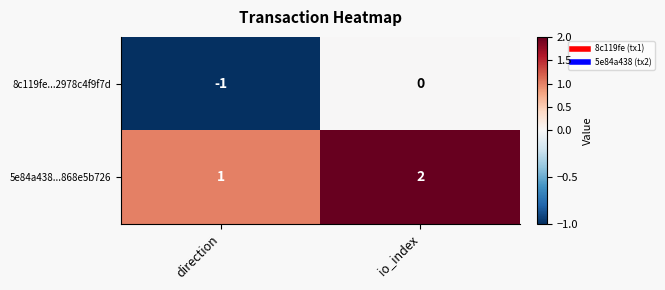

True or false: 5e84a438...868e5b726 has a value of 1 at direction.

True